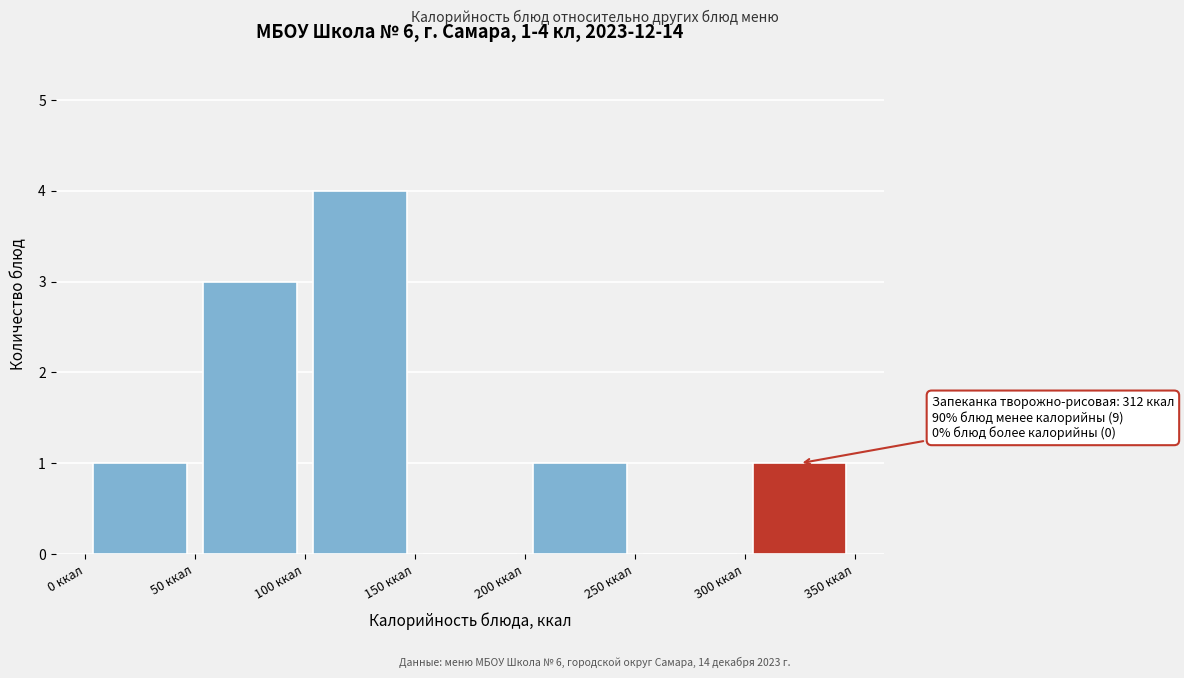

Over which range of the x-axis is the bar tallest?

100 to 150